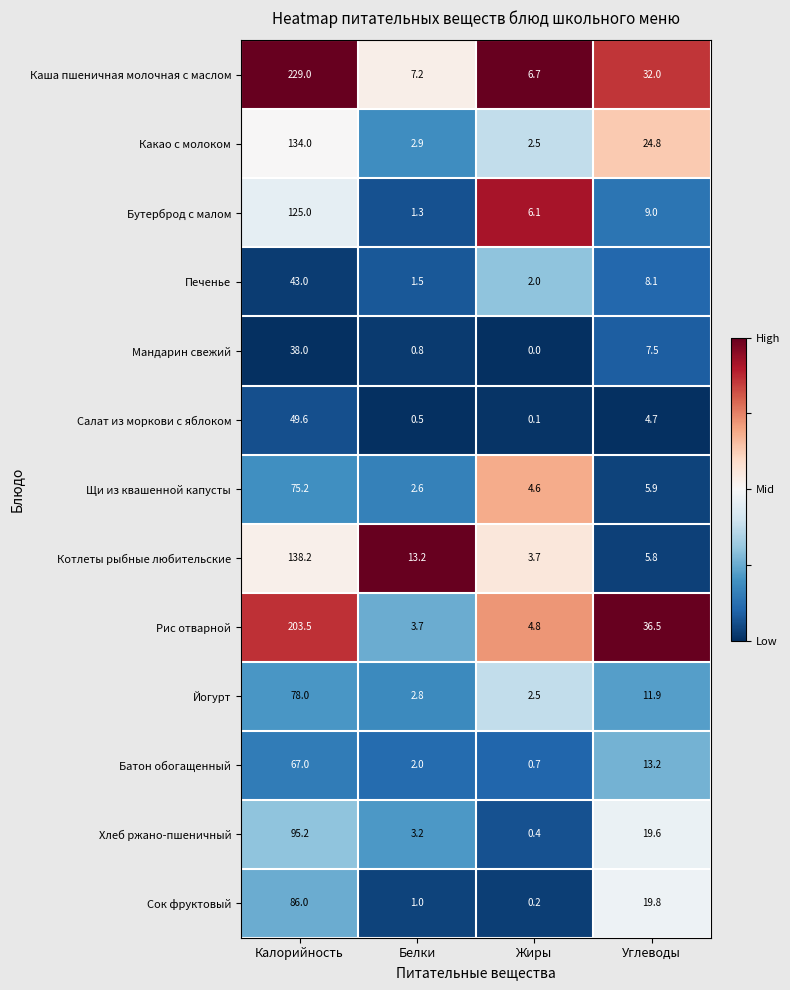

Rank the series at Белки from lowest to highest value.

Салат из моркови с яблоком, Мандарин свежий, Сок фруктовый, Бутерброд с малом, Печенье, Батон обогащенный, Щи из квашенной капусты, Йогурт, Какао с молоком, Хлеб ржано-пшеничный, Рис отварной, Каша пшеничная молочная с маслом, Котлеты рыбные любительские